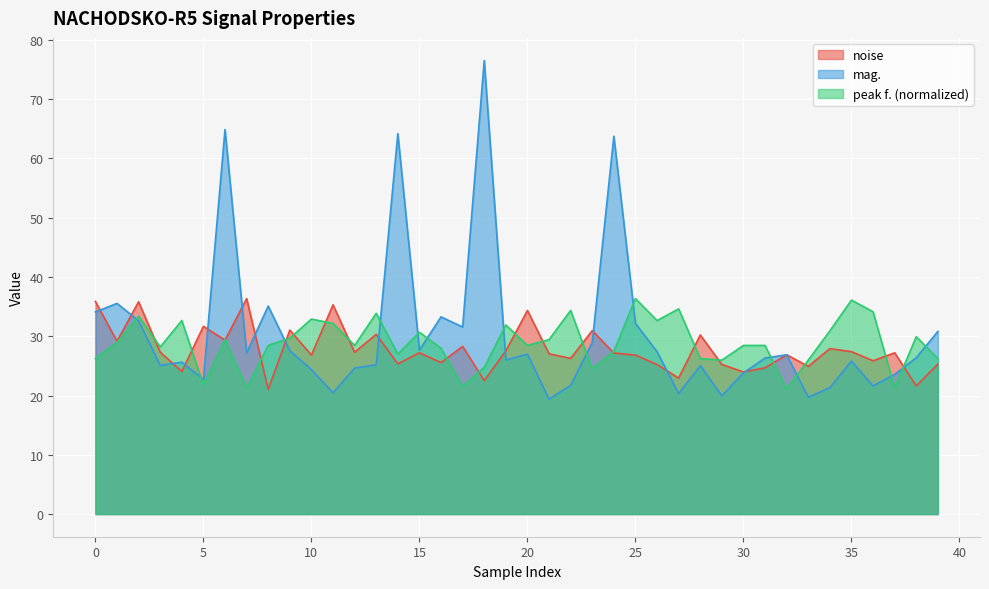

What are all the series names shown in the legend?

noise, mag., peak f. (normalized)